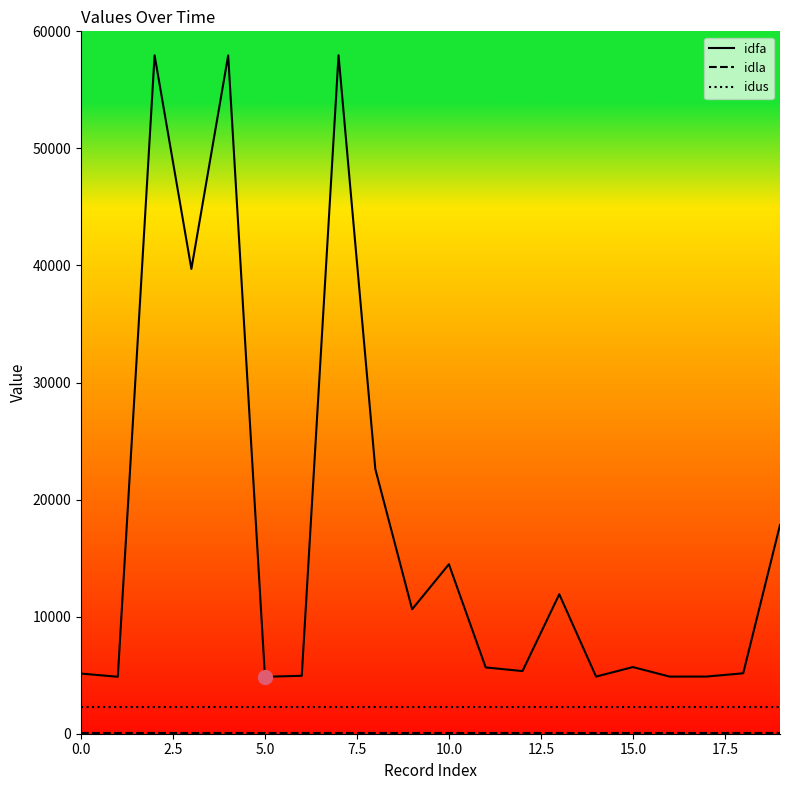

True or false: idus and idfa cross at least once.

False